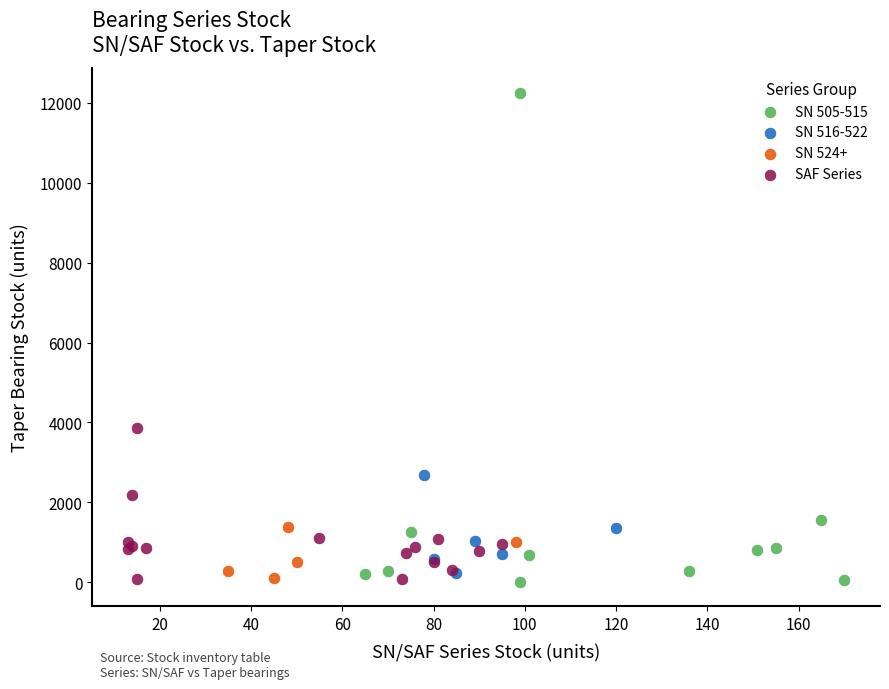

Which series reaches the maximum Y coordinate?

SN 505-515